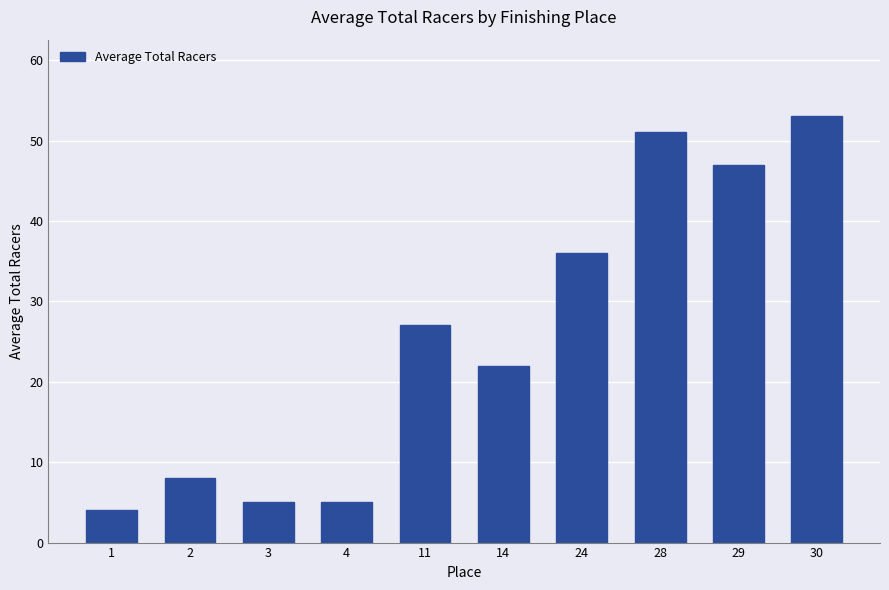

Reading right to left, what are all the values shown in this chart?

30=53	29=47	28=51	24=36	14=22	11=27	4=5	3=5	2=8	1=4